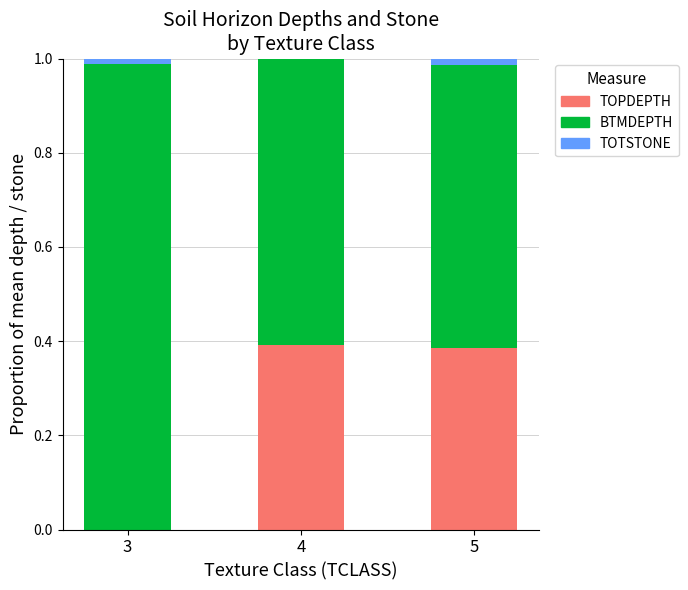

Are the bars grouped side by side (vs. stacked)?

No